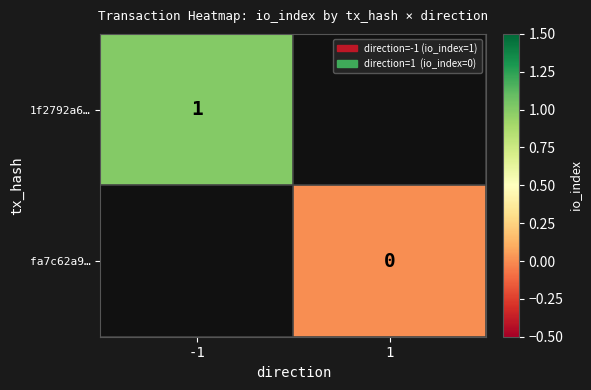

The value of 1f2792a6… at -1 is 0. True or false?

False